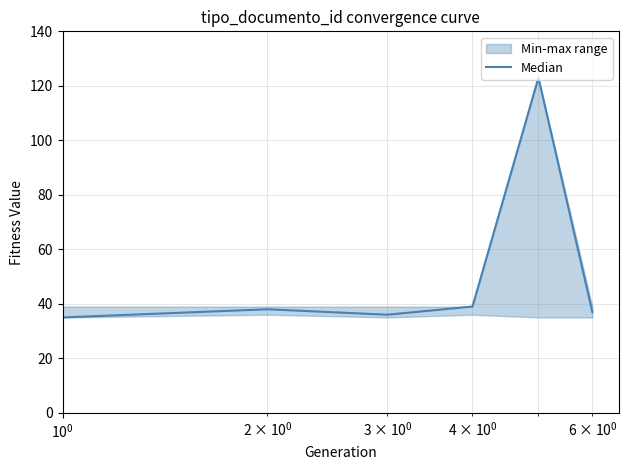

What is the lowest value of the Median series?

35